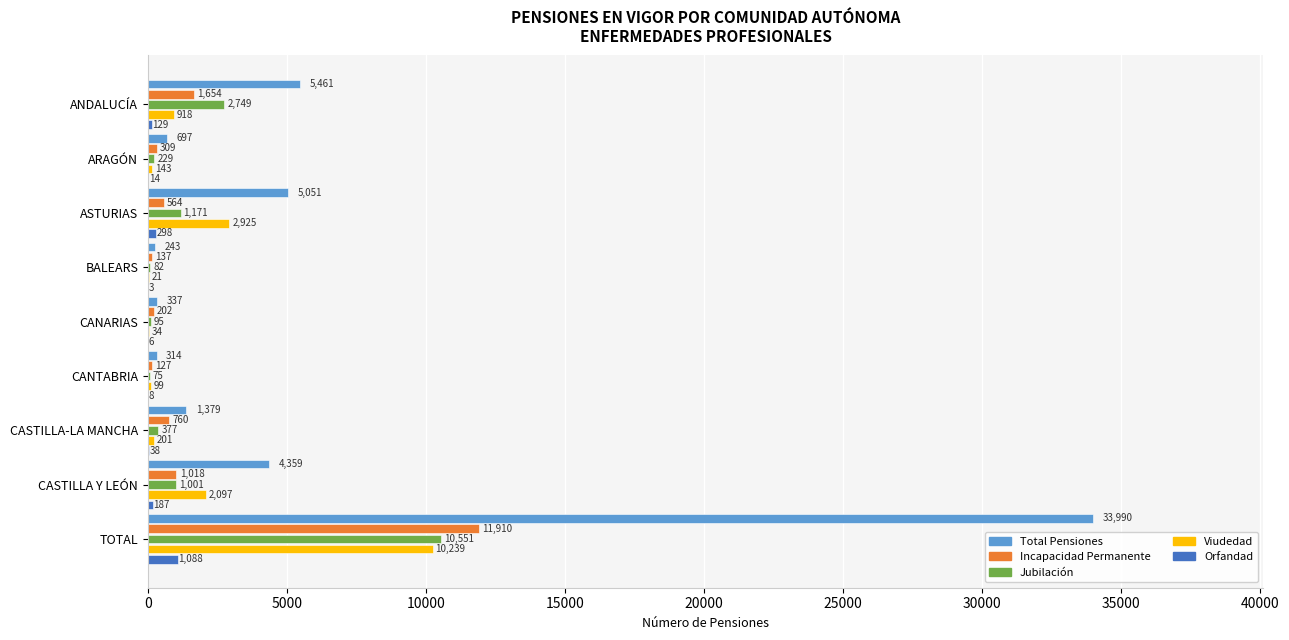

Is it true that Total Pensiones equals 243 at BALEARS?

True